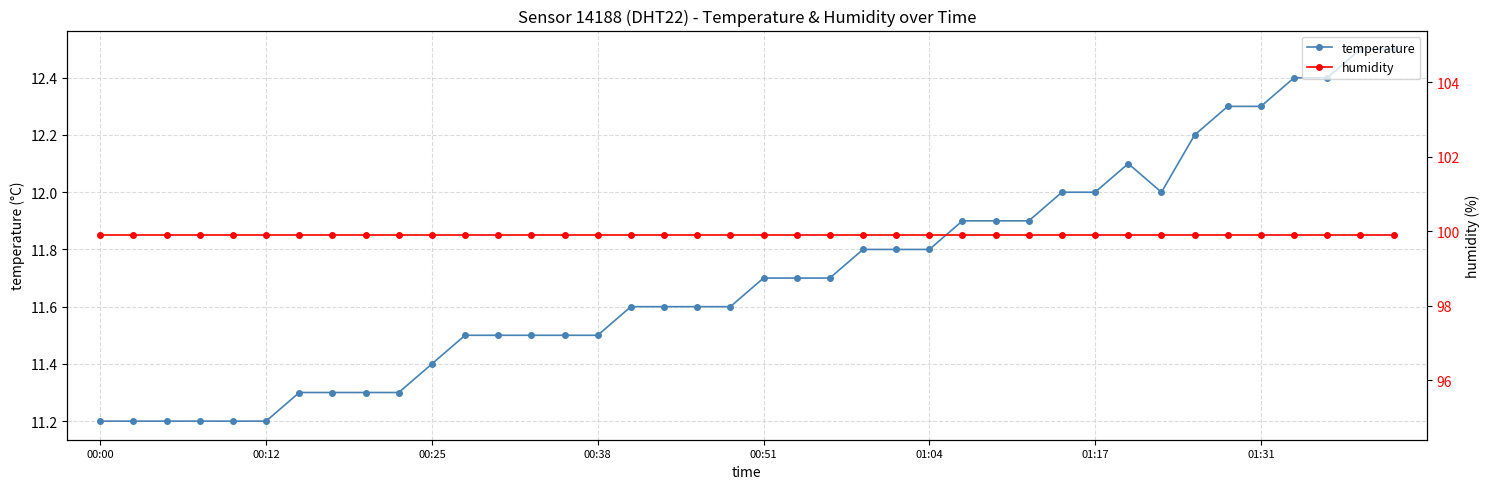

Is it true that humidity equals 131.6 at 37?

False